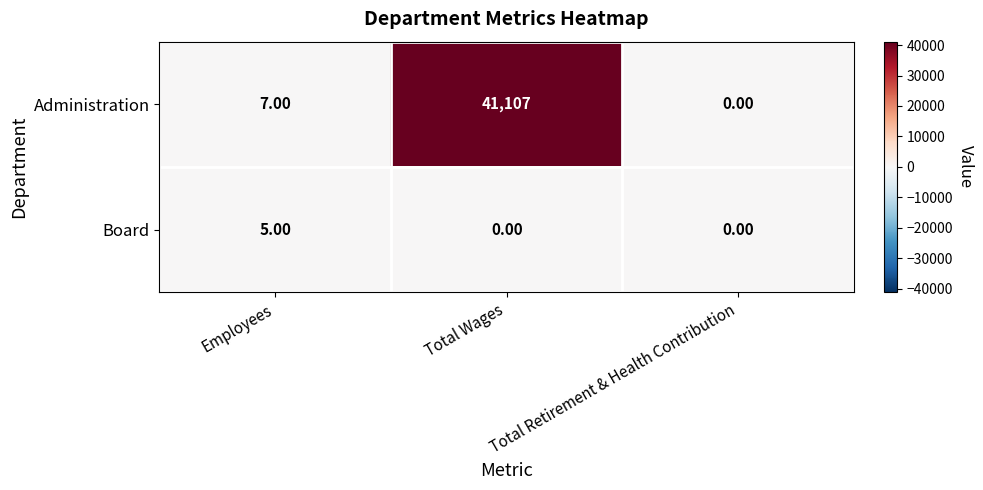

How many values in the Board series exceed 0?

1